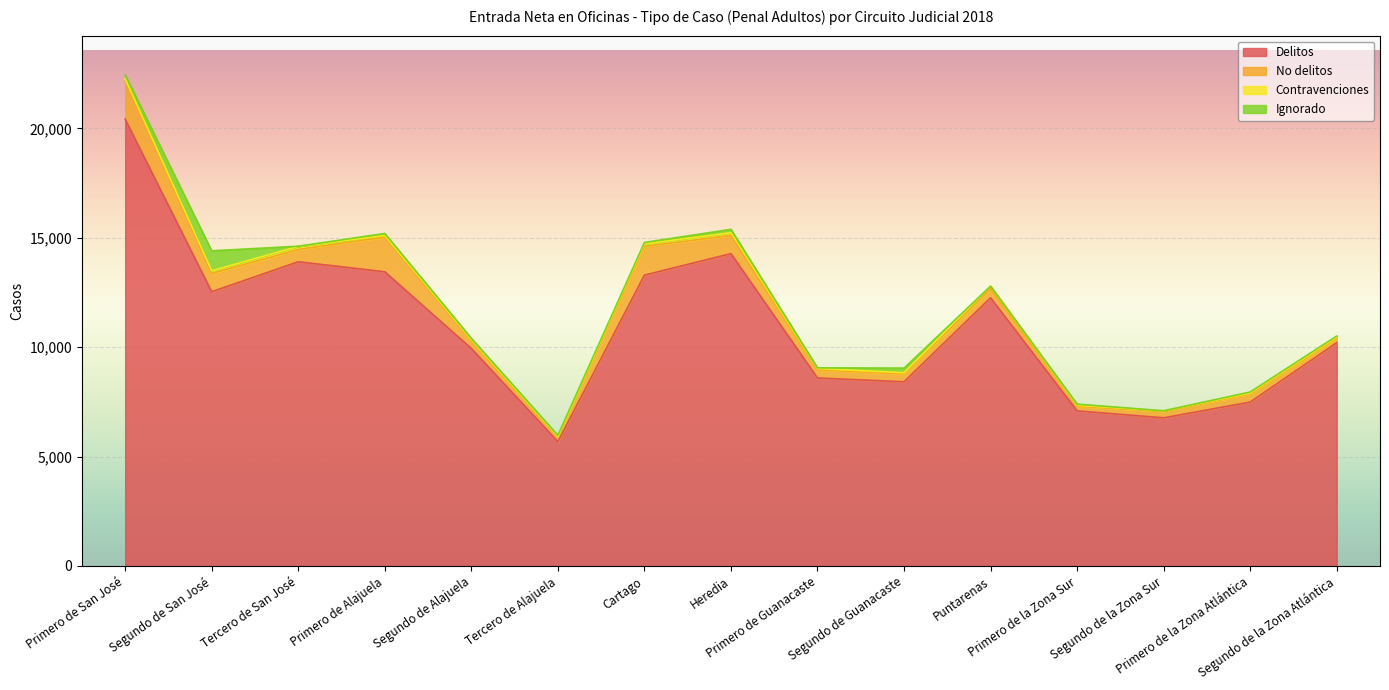

True or false: Ignorado has a value of 7 at Primero de Guanacaste.

False